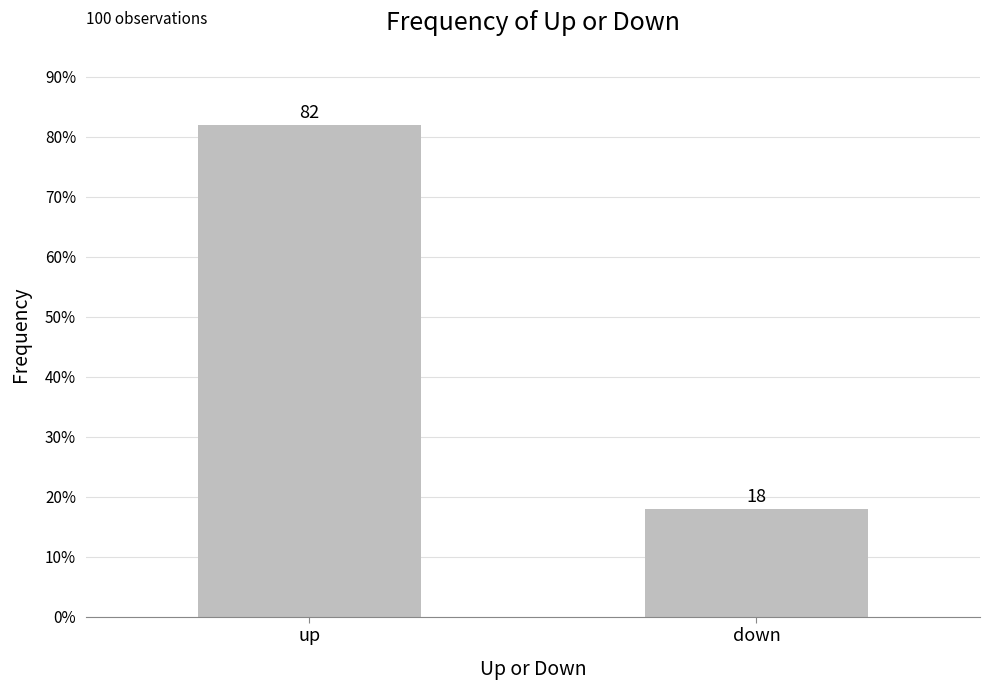

Reading left to right, what are all the values shown in this chart?

up=82	down=18